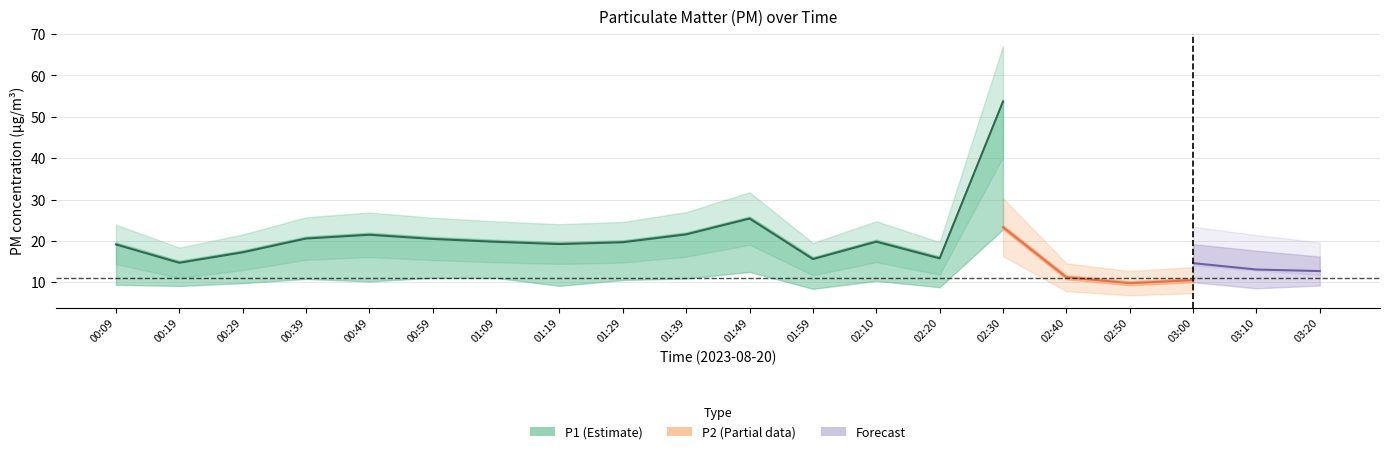

True or false: P1 and P2 cross at least once.

False